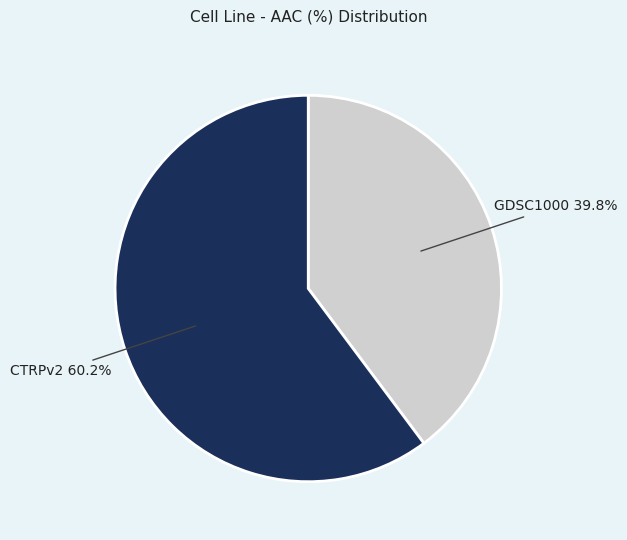

Is there a majority slice in this chart?

Yes